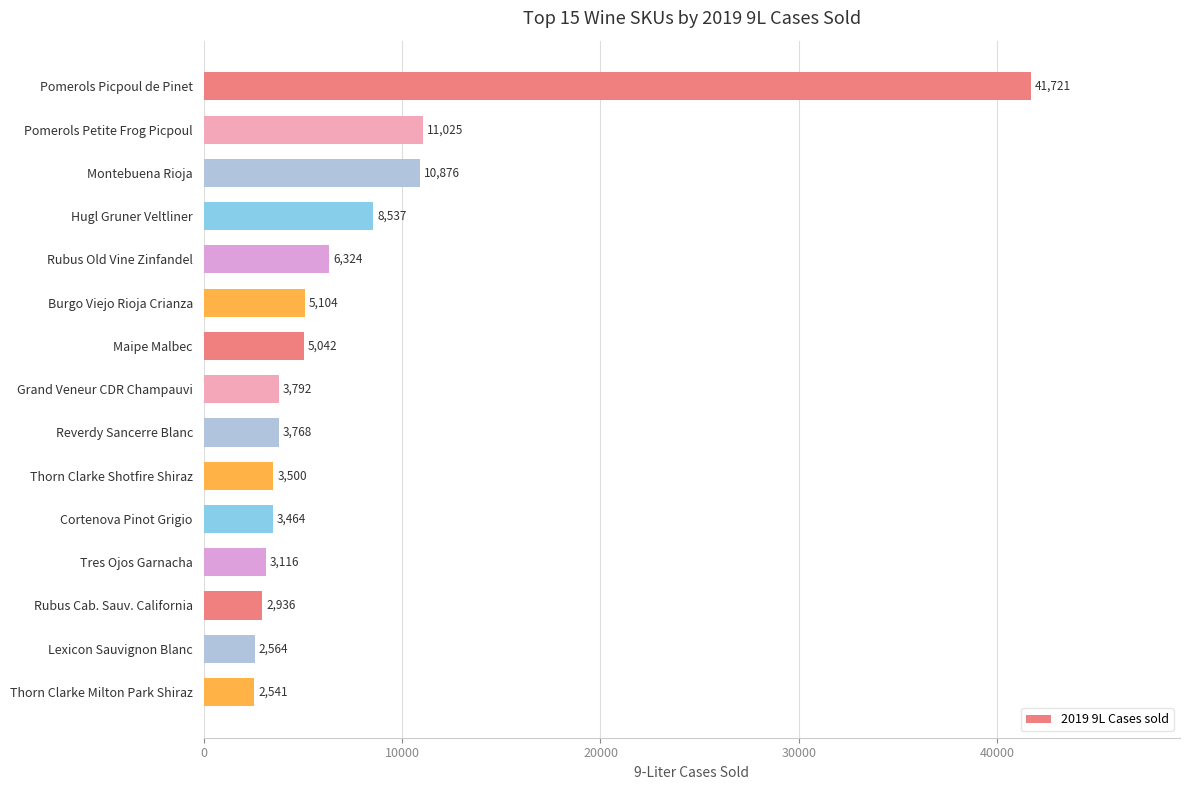

Count the number of categories in the chart.

15